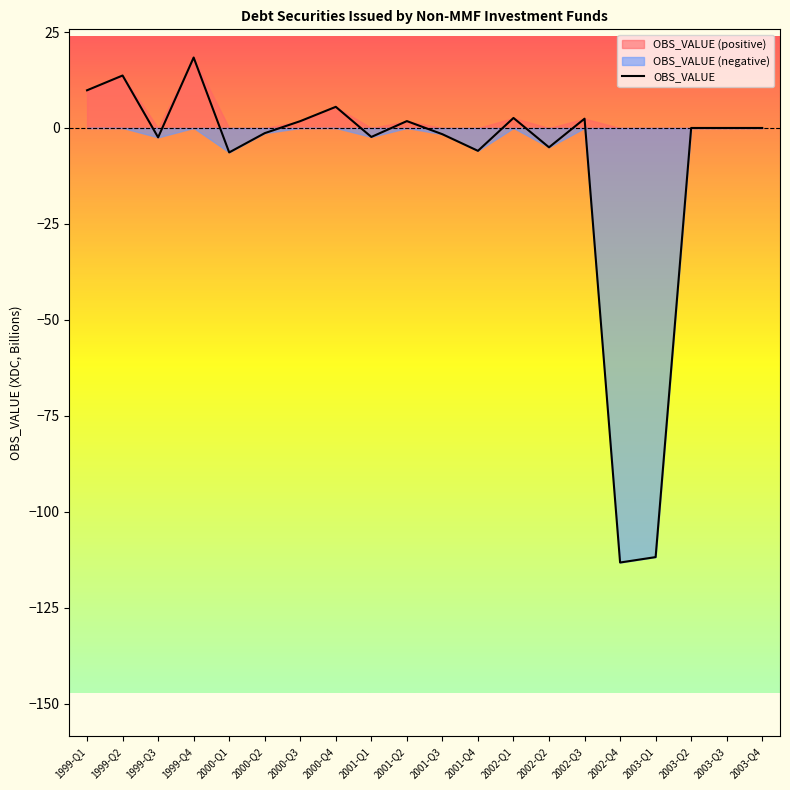

What is the average value?

-9.7